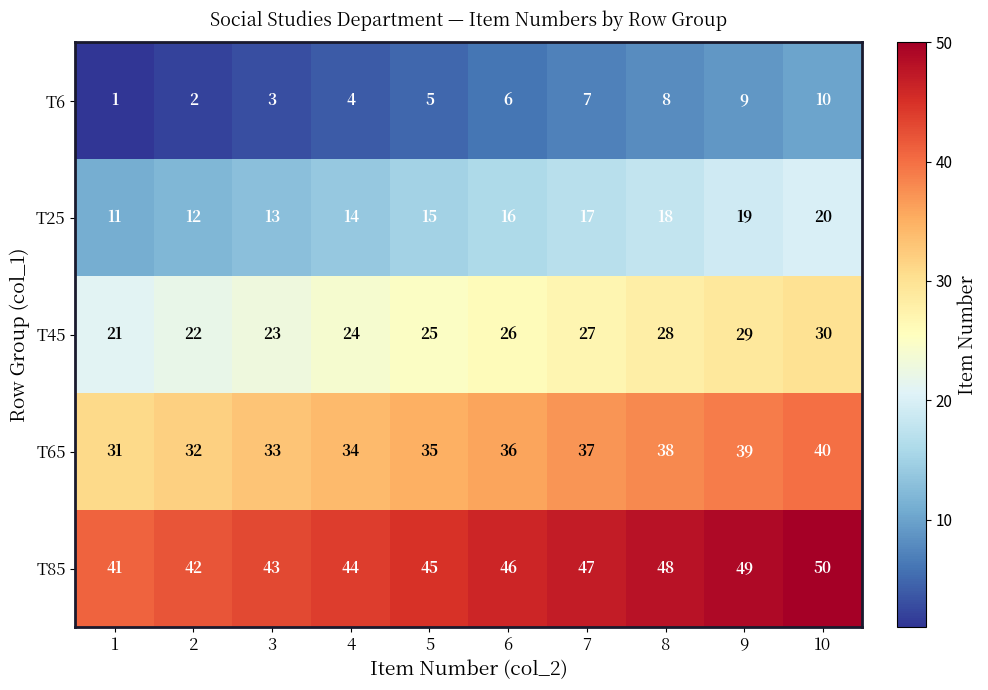

What value does the T6 series have at 8?

8